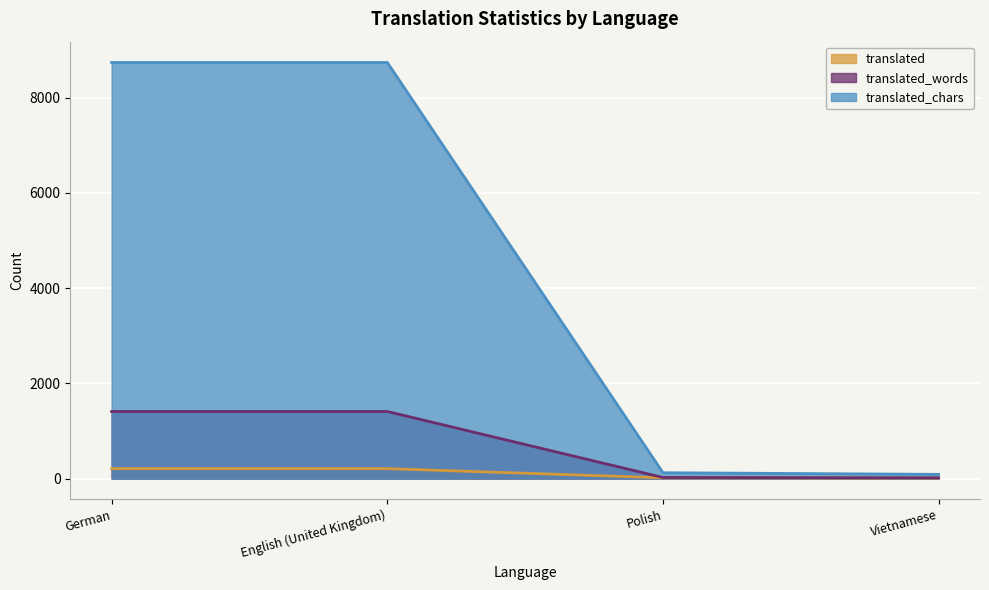

True or false: translated and translated_words cross at least once.

False